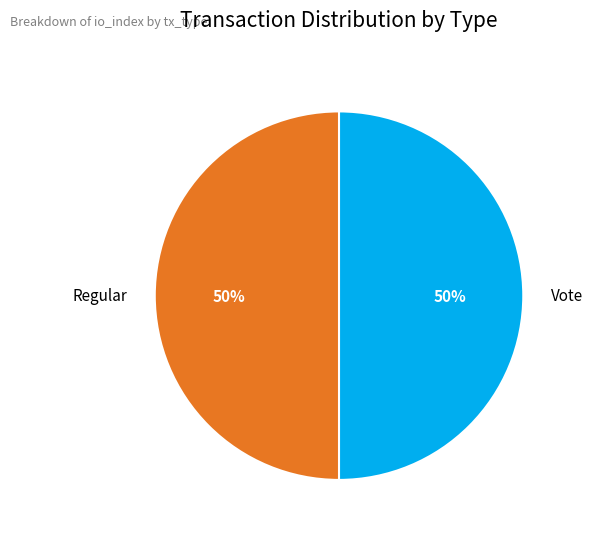

How many slices are in this pie chart?

2